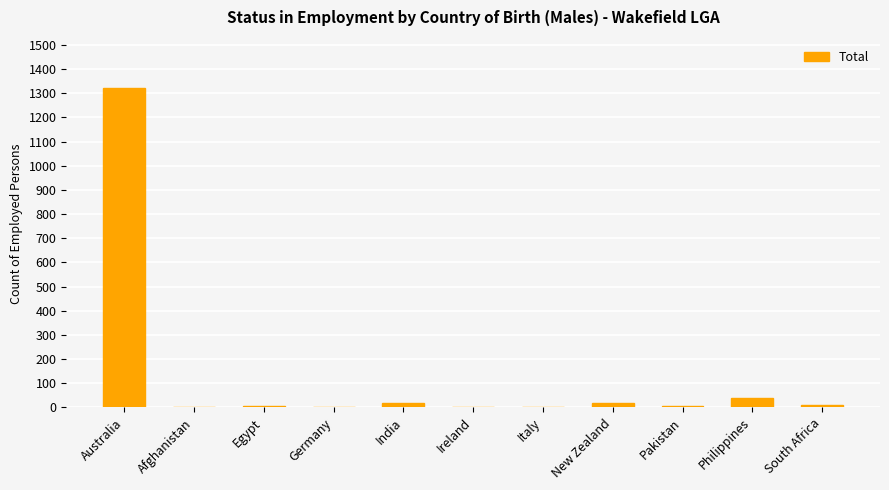

Which category has the highest value across all series?

Australia